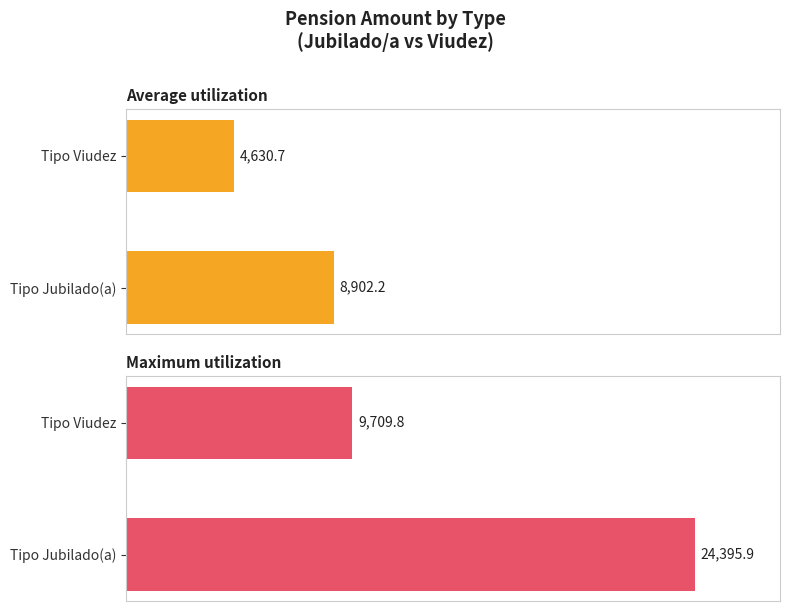

How many bars are there in each group?

2